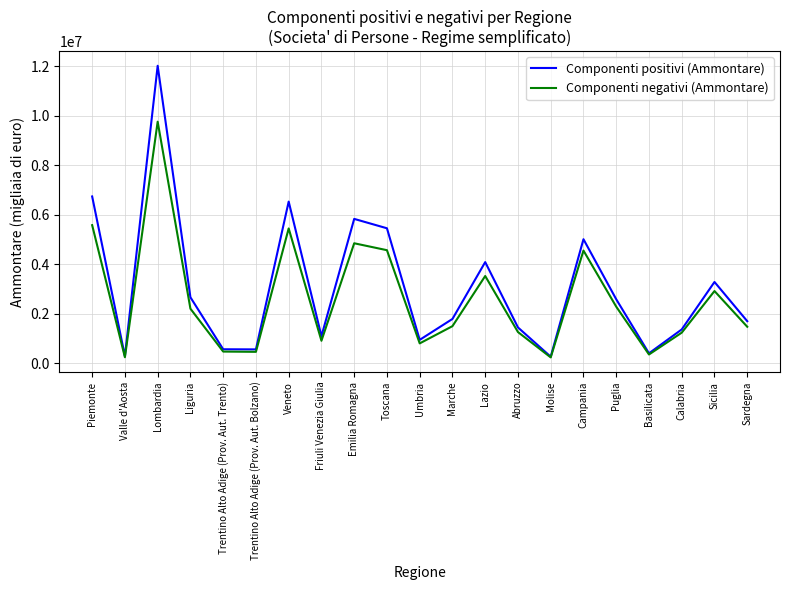

Where is the first local minimum for Componenti positivi (Ammontare)?

Valle d'Aosta